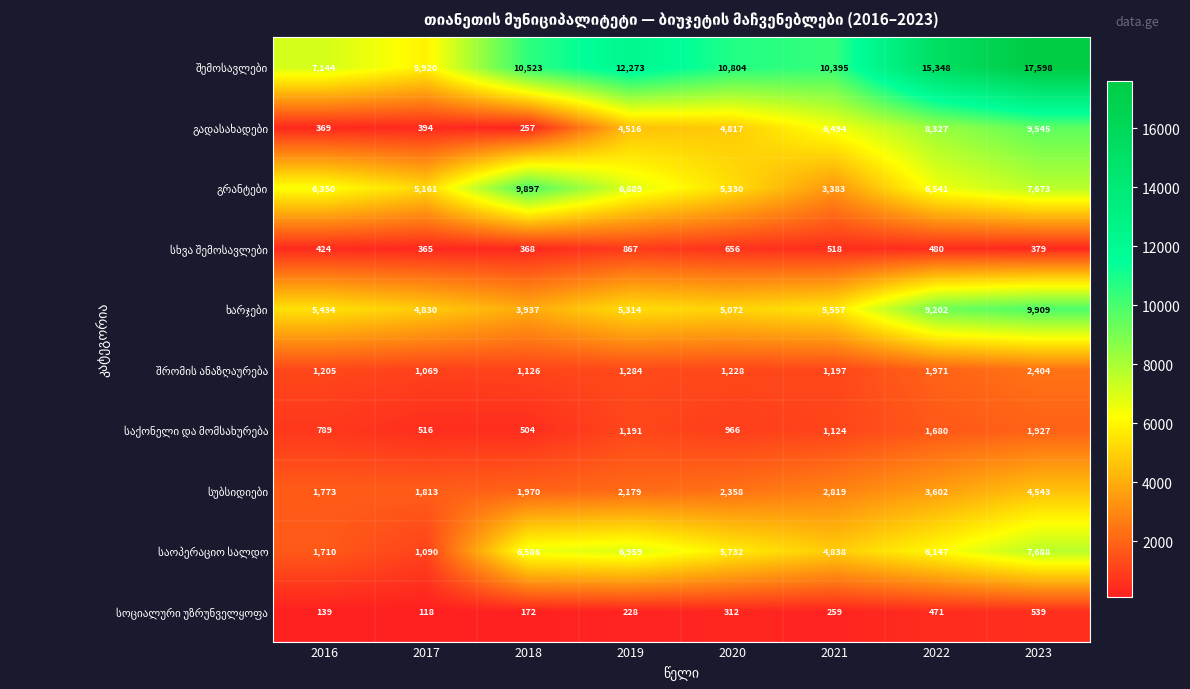

What is the greatest value displayed?

17598